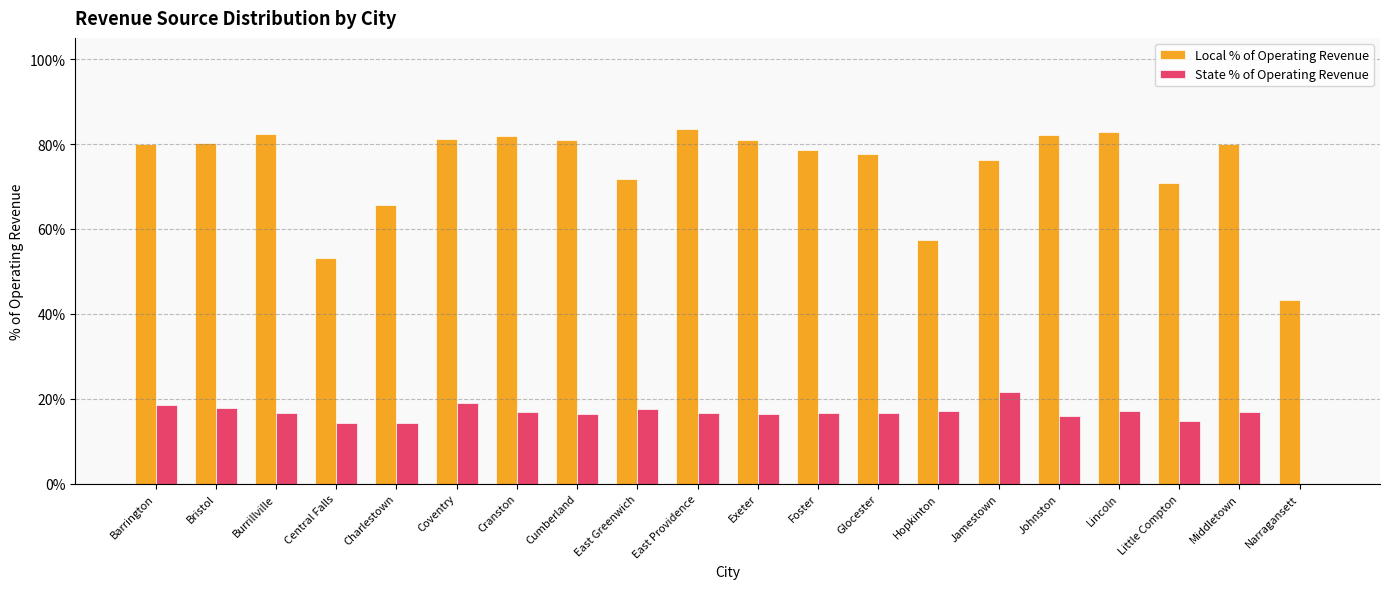

Between Barrington and Hopkinton, which is larger?

Barrington